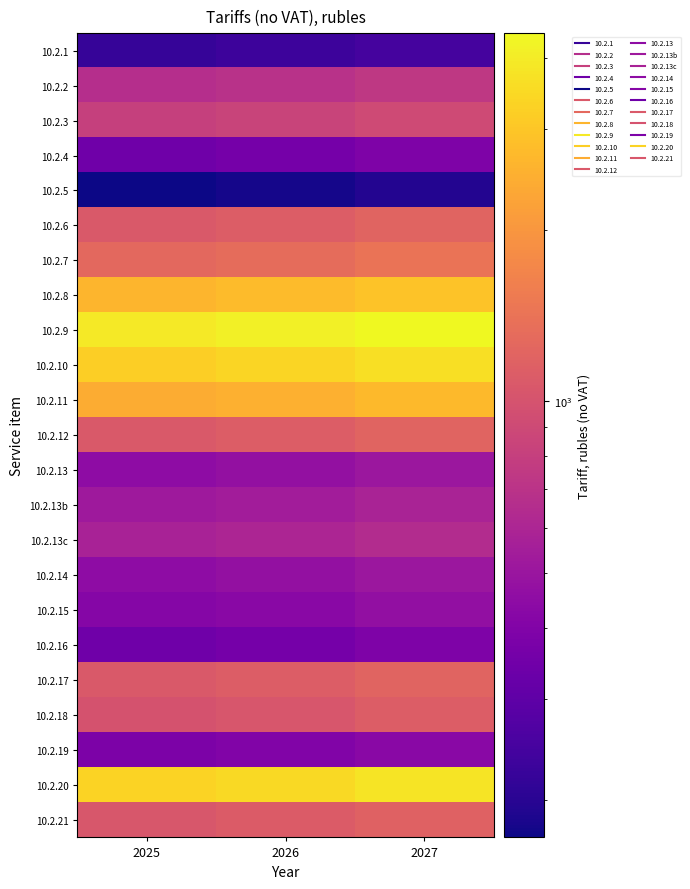

Reading left to right, what are all the values shown in this chart?

10.2.1: 2025=220.0	2026=230.0	2027=247.7
10.2.2: 2025=660.8	2026=690.0	2027=743.1
10.2.3: 2025=813.3	2026=849.2	2027=914.6
10.2.4: 2025=344.2	2026=359.2	2027=386.8
10.2.5: 2025=171.7	2026=179.2	2027=193.0
10.2.6: 2025=1067.5	2026=1114.2	2027=1200.0
10.2.7: 2025=1260.0	2026=1315.8	2027=1417.2
10.2.8: 2025=2615.0	2026=2730.0	2027=2940.2
10.2.9: 2025=3931.7	2026=4105.0	2027=4421.1
10.2.10: 2025=3216.7	2026=3358.3	2027=3616.9
10.2.11: 2025=2409.2	2026=2515.0	2027=2708.7
10.2.12: 2025=1067.5	2026=1114.2	2027=1200.0
10.2.13: 2025=449.2	2026=469.2	2027=505.3
10.2.13b: 2025=520.0	2026=542.5	2027=584.3
10.2.13c: 2025=575.8	2026=600.8	2027=647.1
10.2.14: 2025=449.2	2026=469.2	2027=505.3
10.2.15: 2025=412.5	2026=430.8	2027=464.0
10.2.16: 2025=344.2	2026=359.2	2027=386.8
10.2.17: 2025=1067.5	2026=1114.2	2027=1200.0
10.2.18: 2025=990.8	2026=1034.2	2027=1113.8
10.2.19: 2025=384.2	2026=400.8	2027=431.7
10.2.20: 2025=3337.5	2026=3484.2	2027=3752.4
10.2.21: 2025=1049.2	2026=1095.0	2027=1179.3